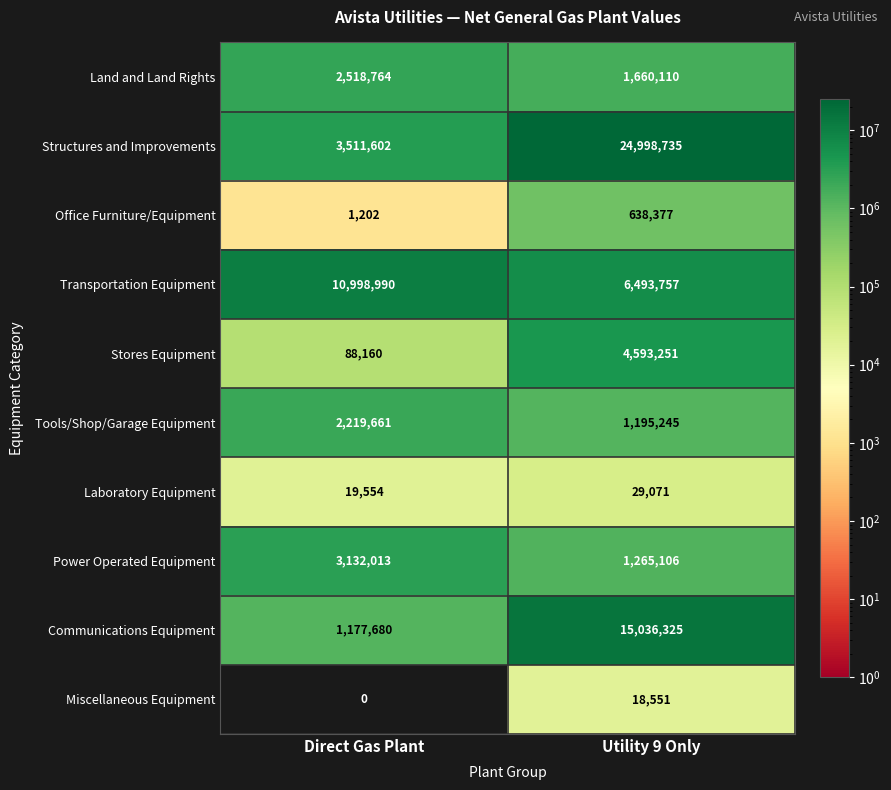

Count the number of categories in the chart.

2